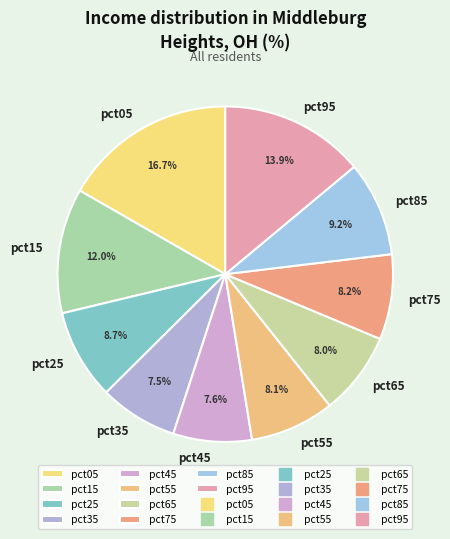

What percentage do pct45 and pct35 together represent?

15.1%